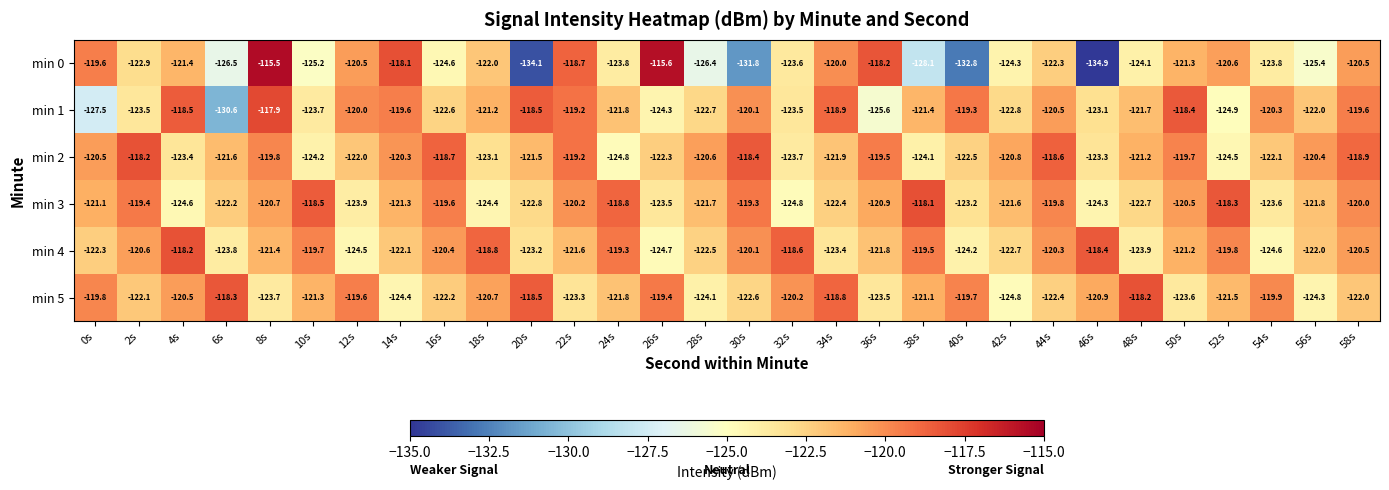

How many categories are shown in the chart?

30